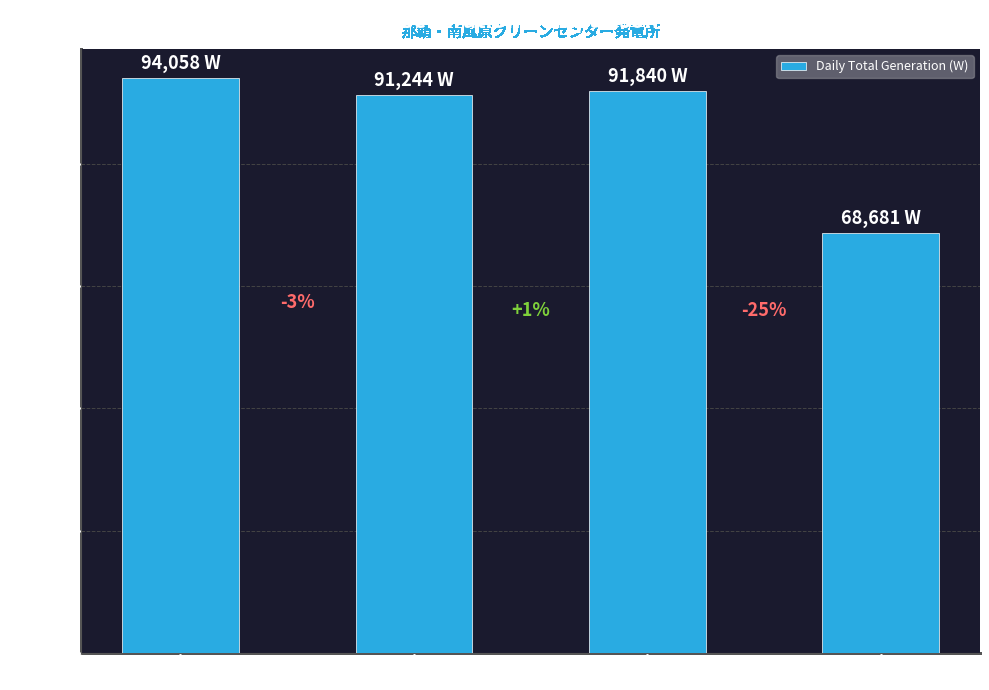

What is the change in value from 10/28 (Mon) to 10/30 (Wed)?

-2218